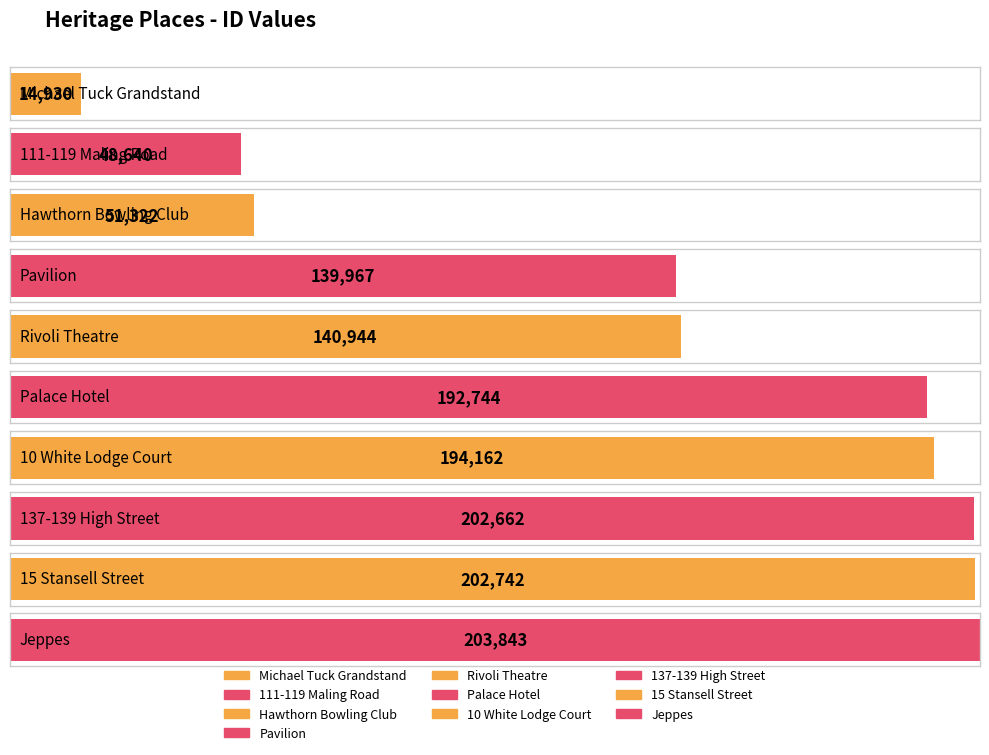

Read the value at 15 Stansell Street, to the nearest 100.

202700